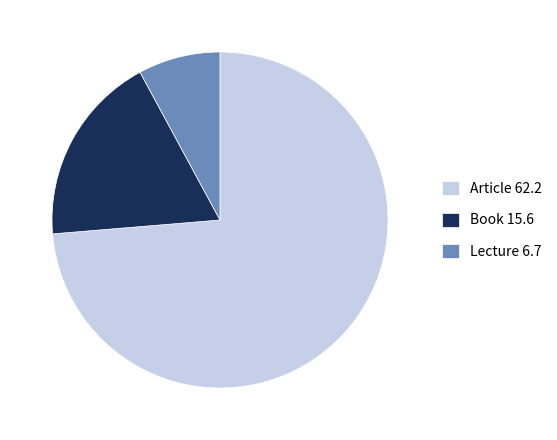

How many segments does this pie chart have?

3